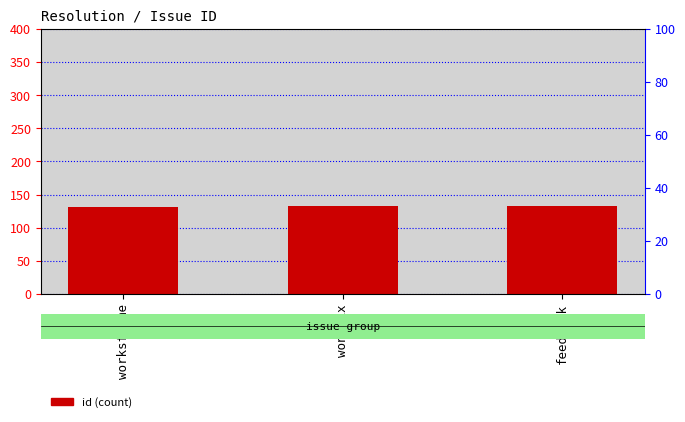

What is the value of the 3rd bar from the left?

133